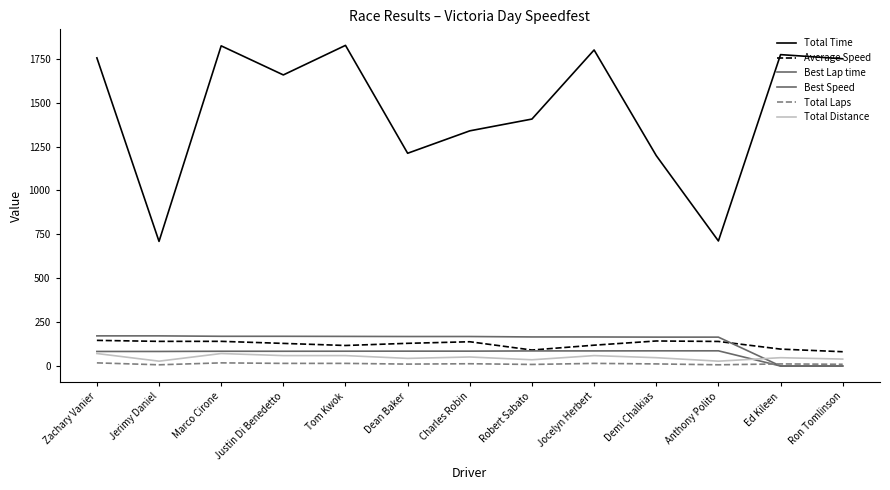

Does the chart display data point markers on the line(s)?

No